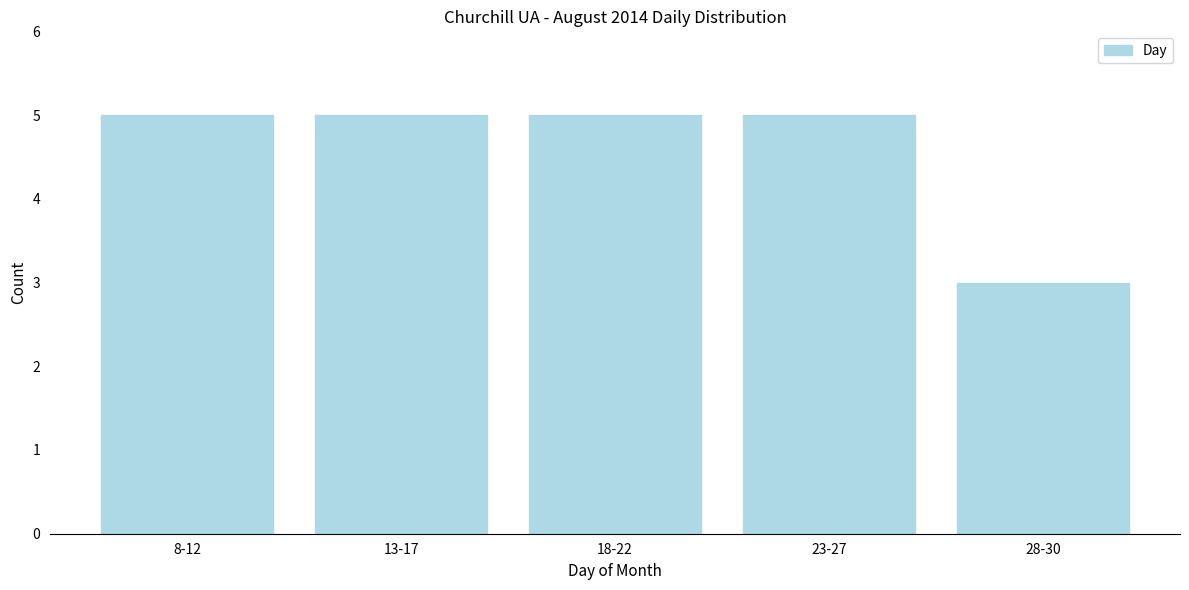

Reading left to right, what are all the values shown in this chart?

8-12=5	13-17=5	18-22=5	23-27=5	28-30=3